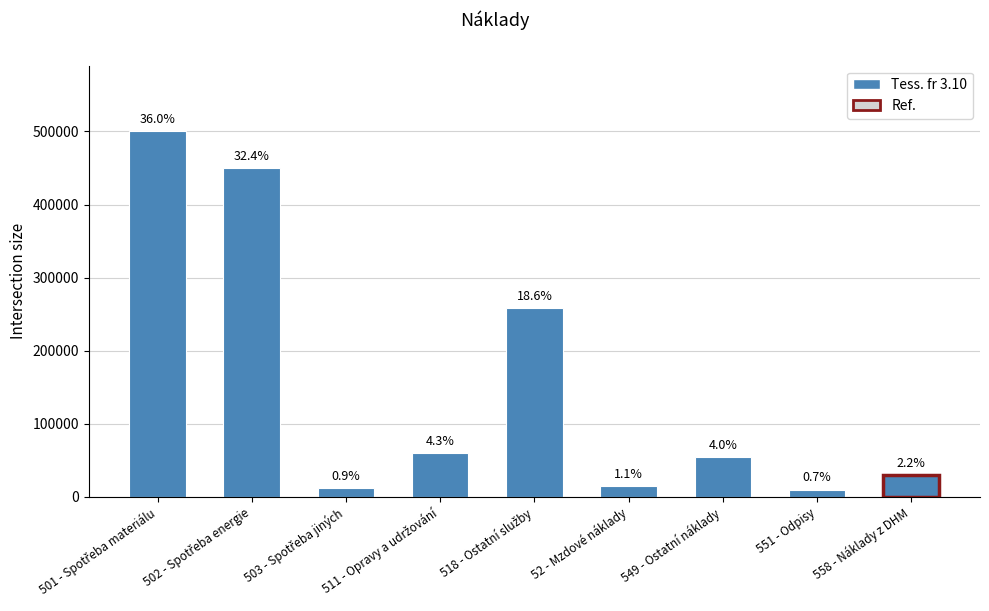

What is the average value?

154444